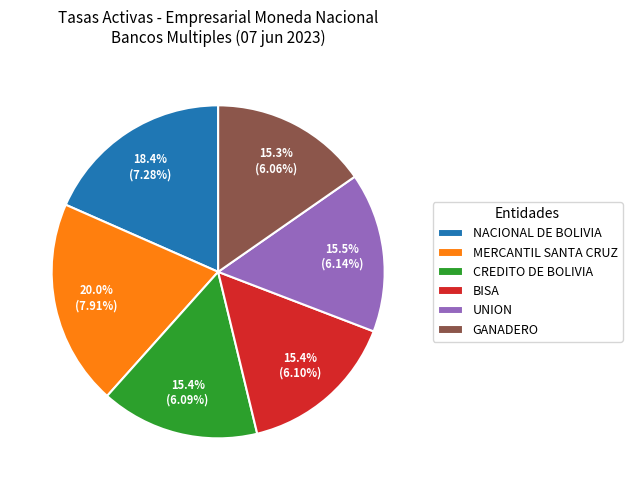

To the nearest percent, what is the average slice percentage?

17%